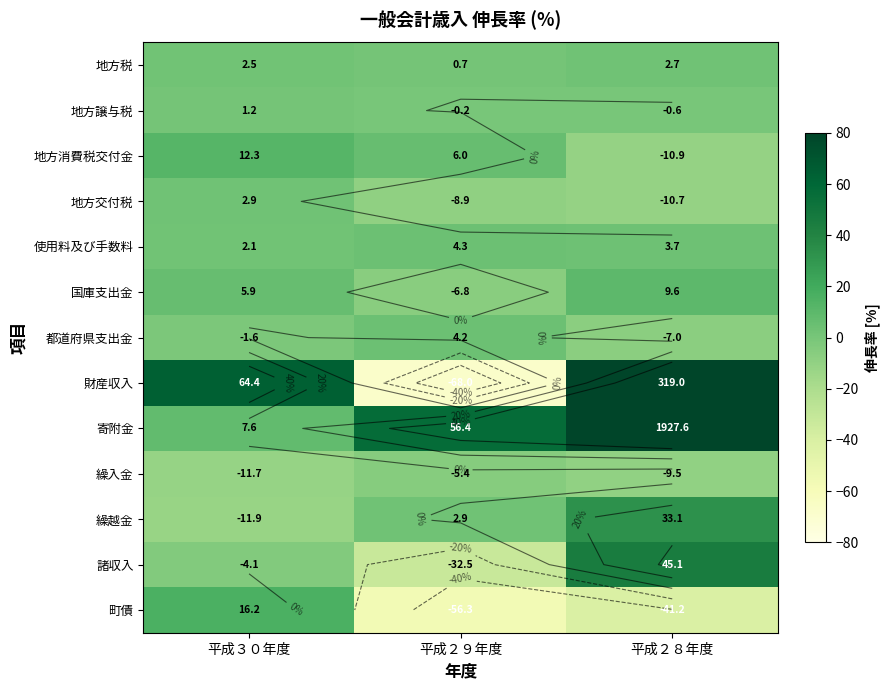

What is the total value across all series at 平成２８年度?

174.4